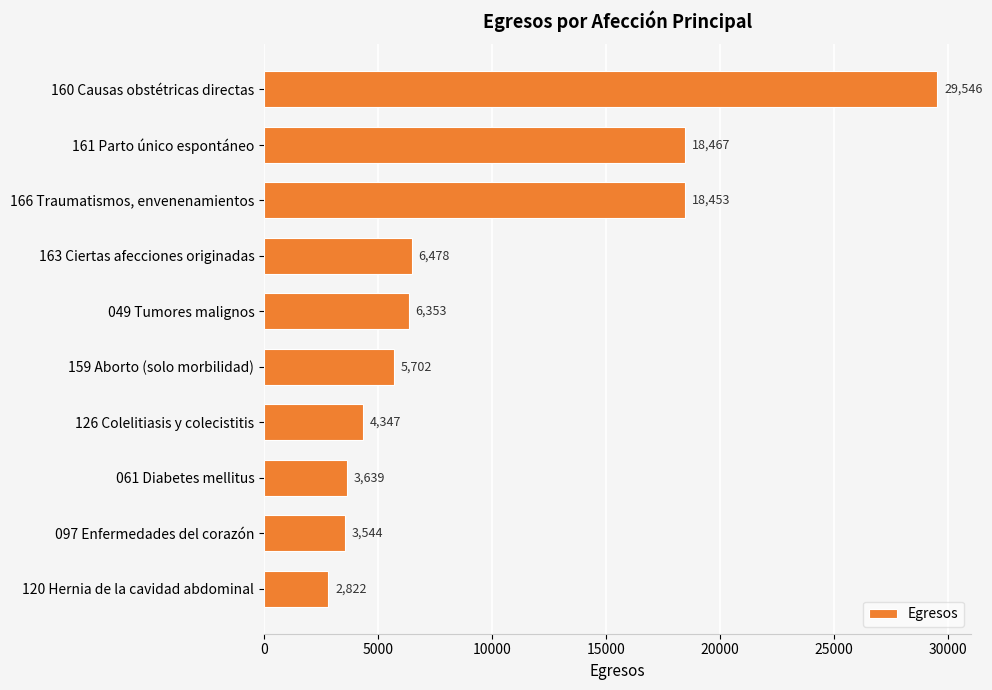

What is the sum of all values?

99351